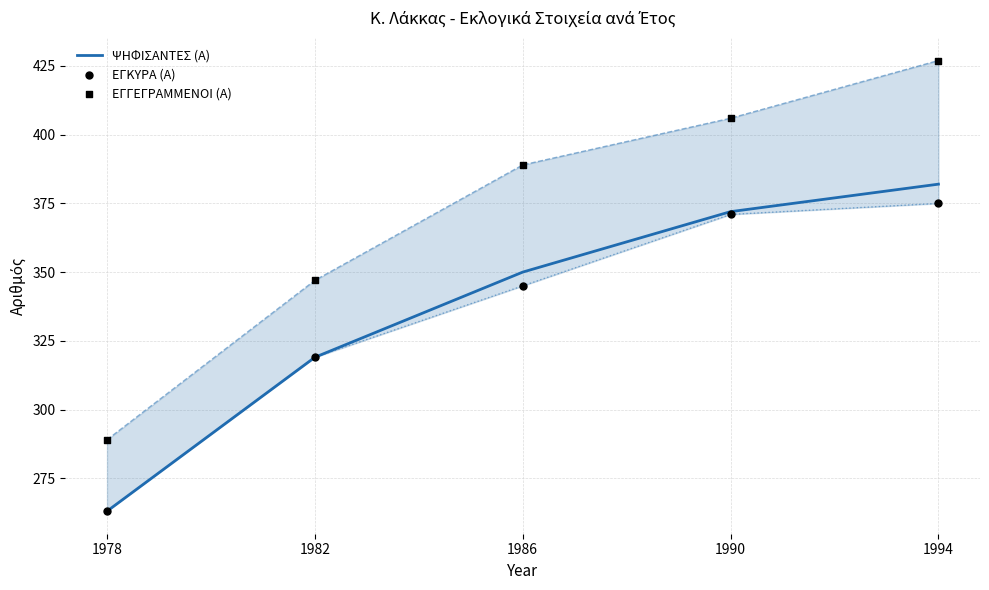

Which series has the largest total across all categories?

ΕΓΓΕΓΡΑΜΜΕΝΟΙ (Α)